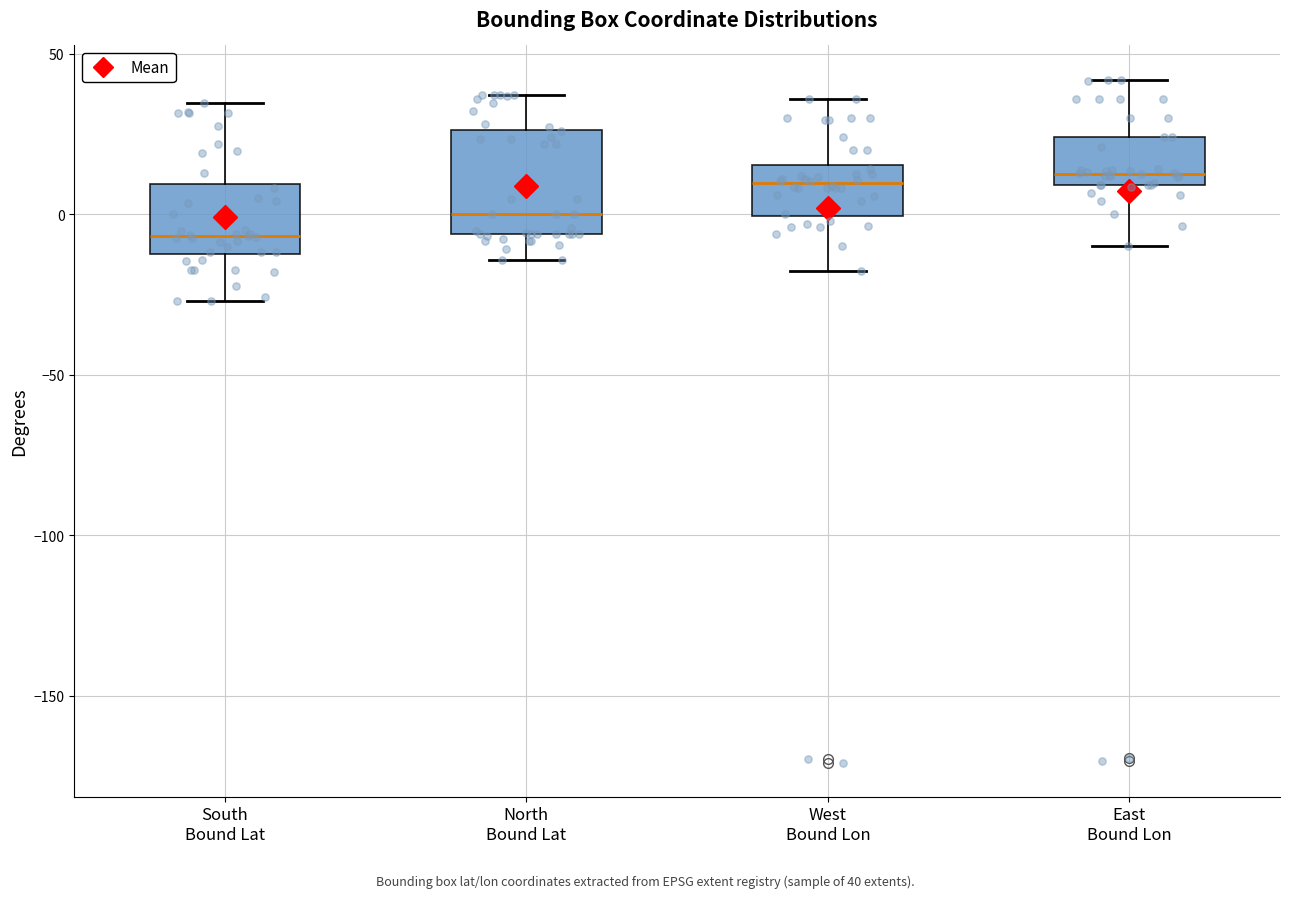

Which box's median line is the lowest?

South Bound Lat